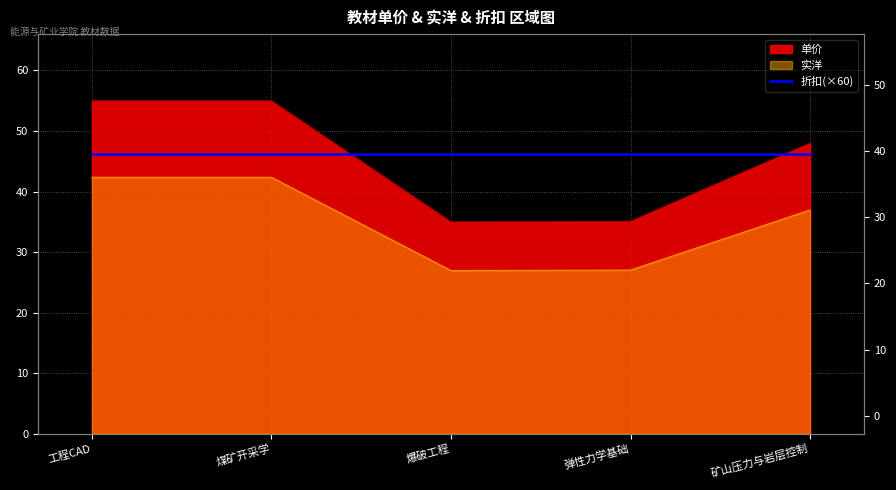

In 单价, how many points are lower than both neighbors (excluding endpoints)?

1